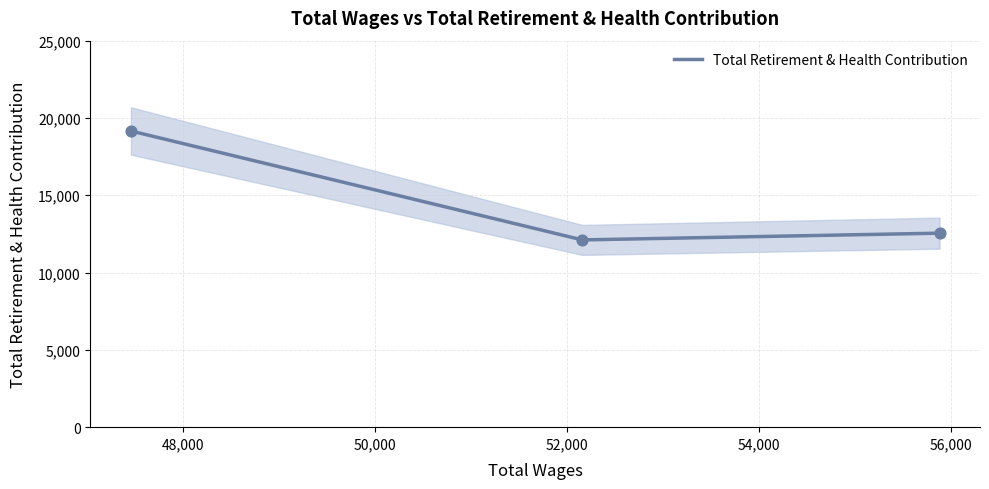

What is the highest value of the Total Retirement & Health Contribution series?

19159